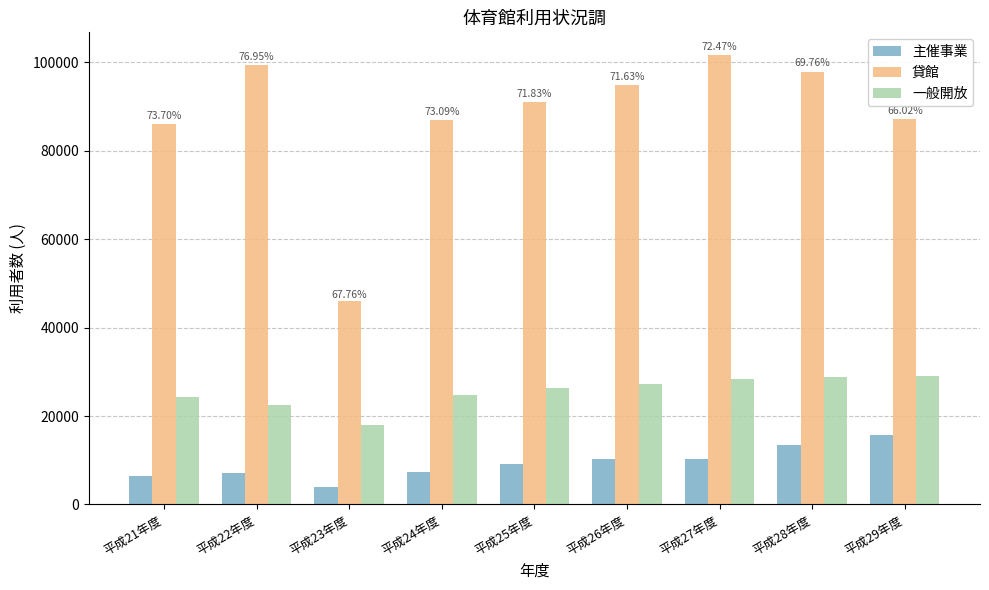

Which series has the largest range (max minus min)?

貸館